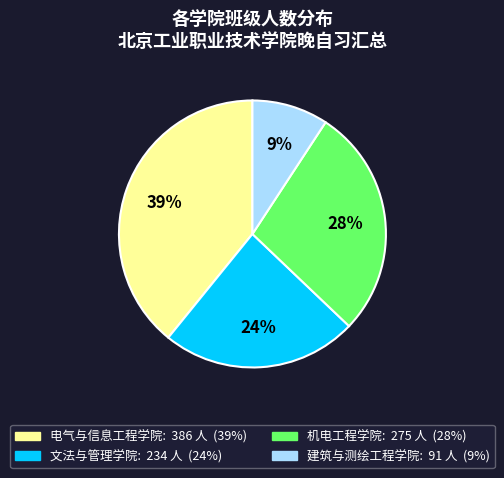

Count the number of slices in the pie.

4